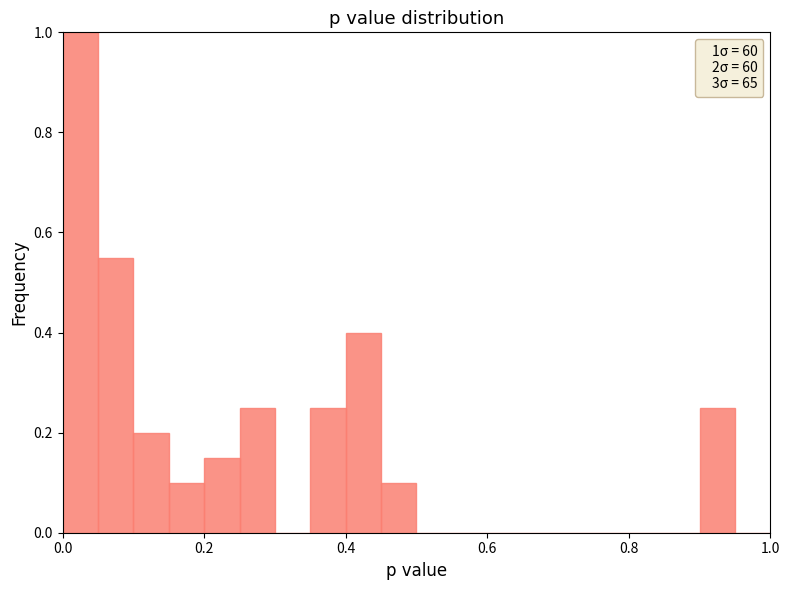

Read against the x-axis, roughly where is the centre of the tallest bar?

0.02